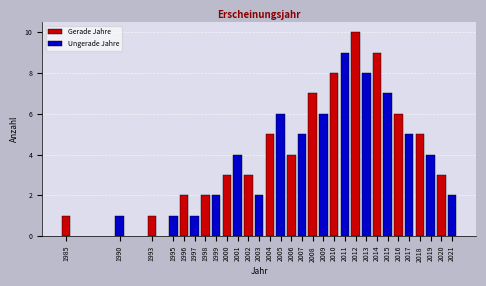

Reading right to left, what are all the values shown in this chart?

2	3	4	5	5	6	7	9	8	10	9	8	6	7	5	4	6	5	2	3	4	3	2	2	1	2	1	1	1	1